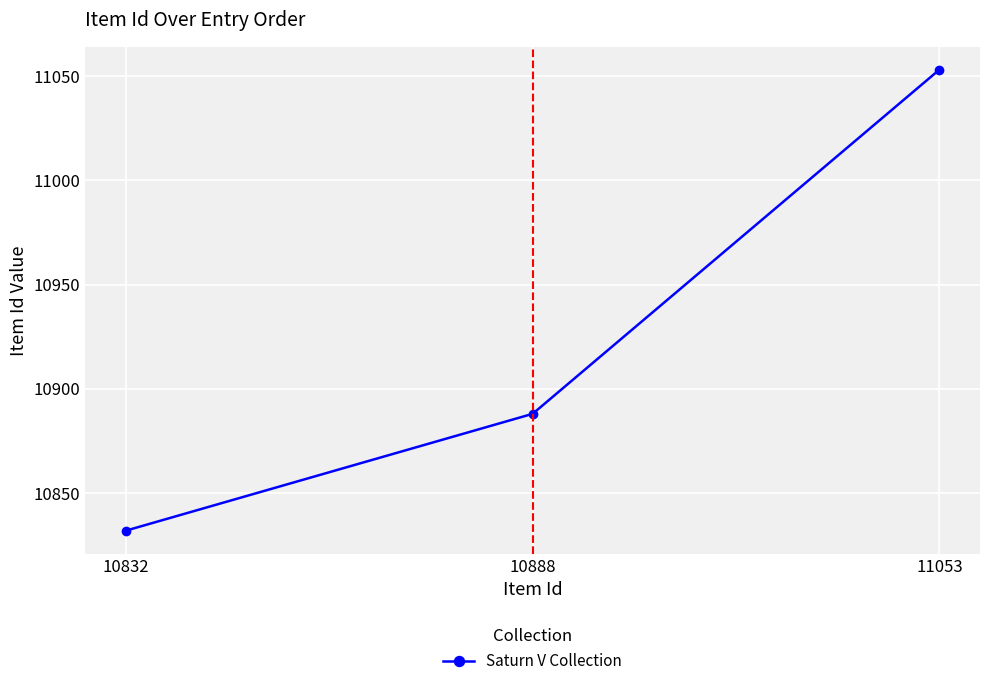

What is the difference between the maximum and minimum values?

221